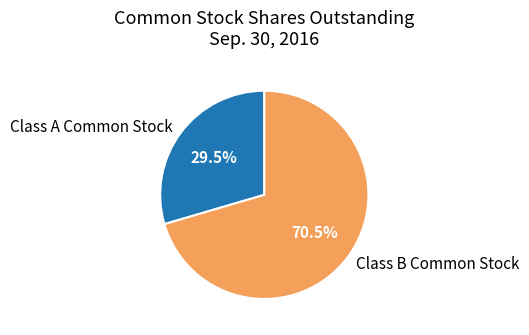

Which category has the biggest portion of the pie?

Class B Common Stock